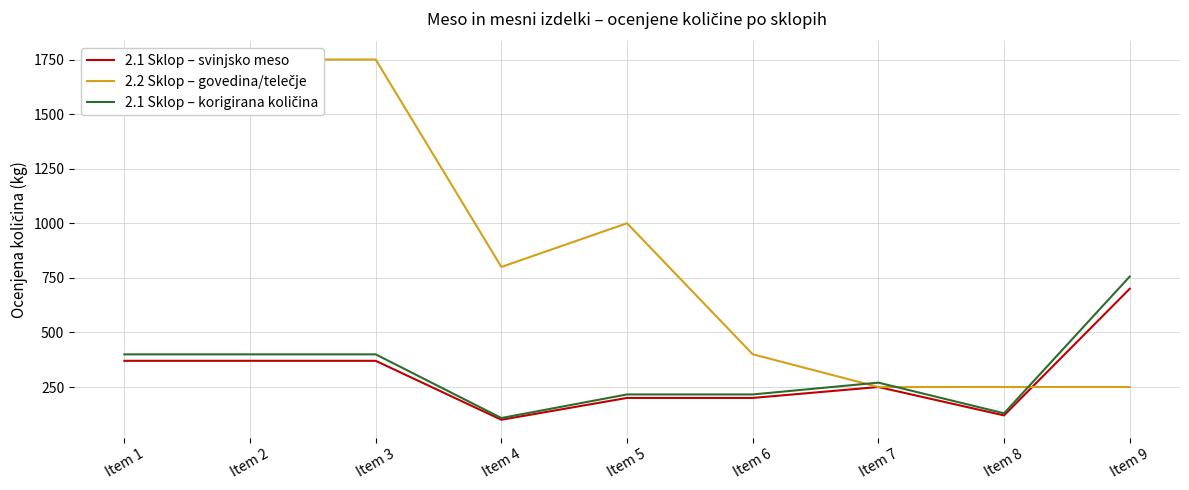

What is the value of the 2.2 Sklop – govedina/telečje point at the 1st from the left?

1750.0